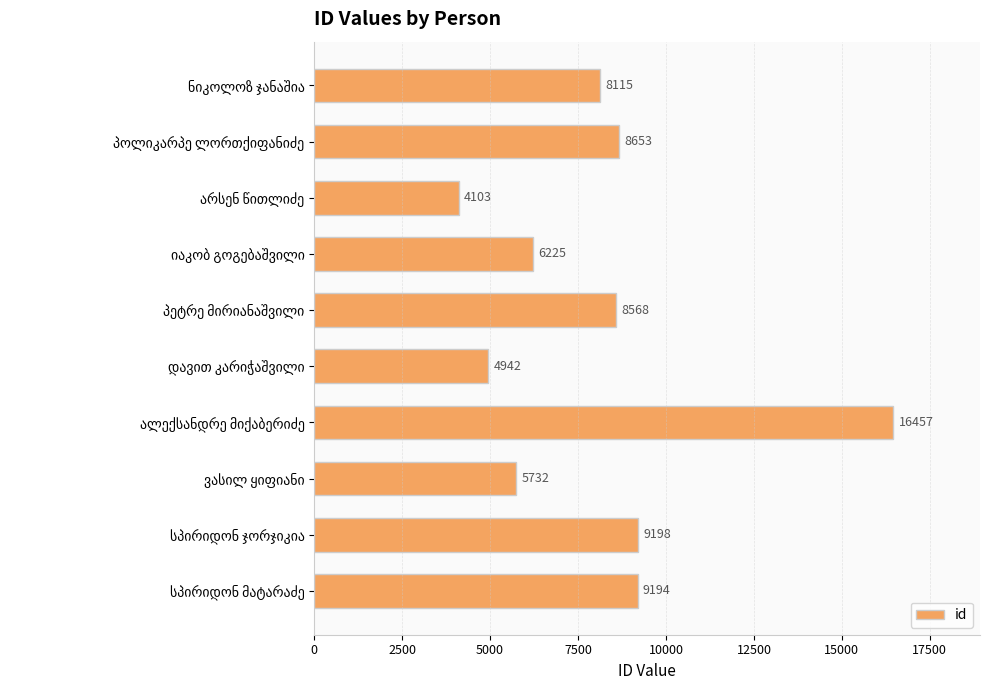

What is the value of the 10th bar from the top?

9194